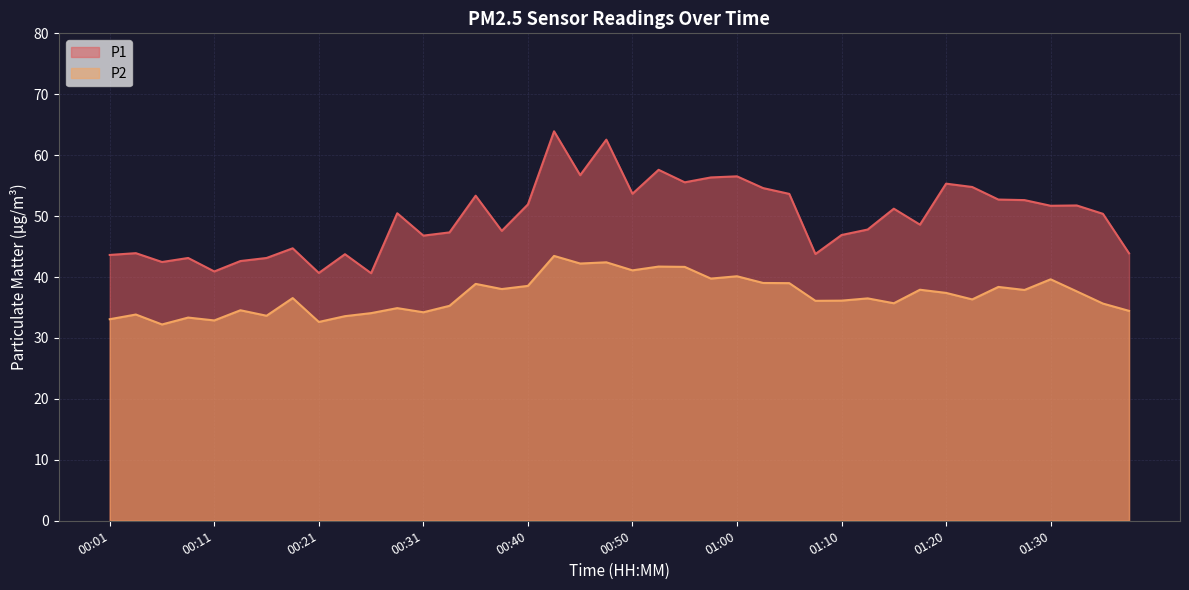

List the labels in order of P2 value, largest first.

00:43, 00:48, 00:45, 00:53, 00:55, 00:50, 01:00, 00:58, 01:30, 01:03, 01:05, 00:36, 00:40, 01:25, 00:38, 01:17, 01:28, 01:33, 01:20, 00:18, 01:13, 01:22, 01:10, 01:08, 01:15, 01:35, 00:33, 00:28, 00:14, 01:37, 00:31, 00:26, 00:04, 00:16, 00:23, 00:09, 00:01, 00:11, 00:21, 00:06